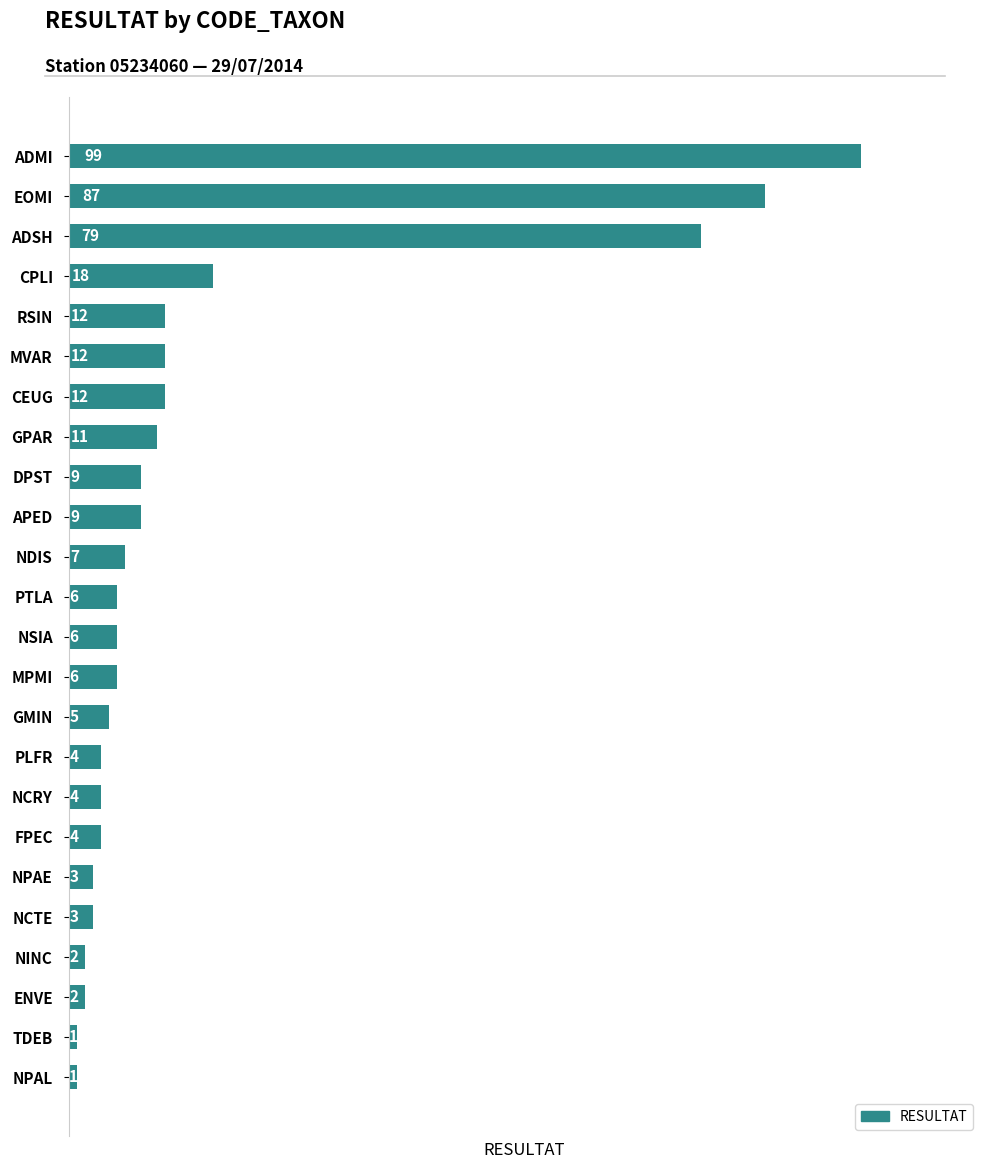

What value does the data have at PLFR?

4